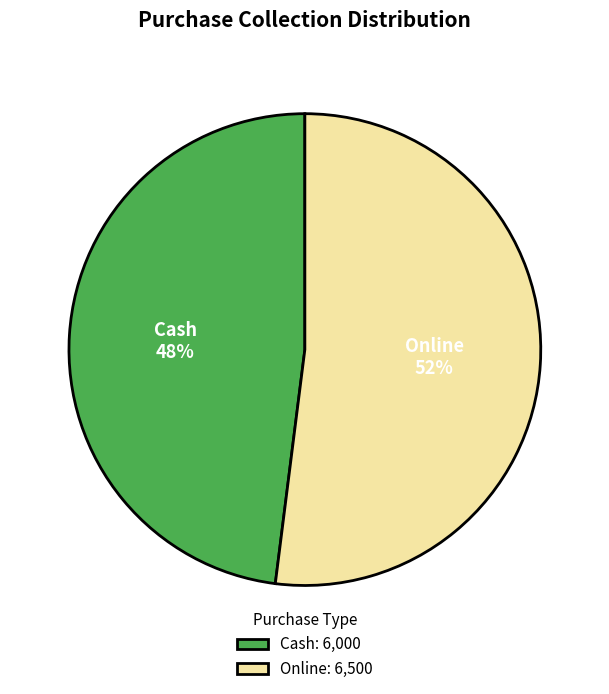

Which category accounts for the majority?

Online